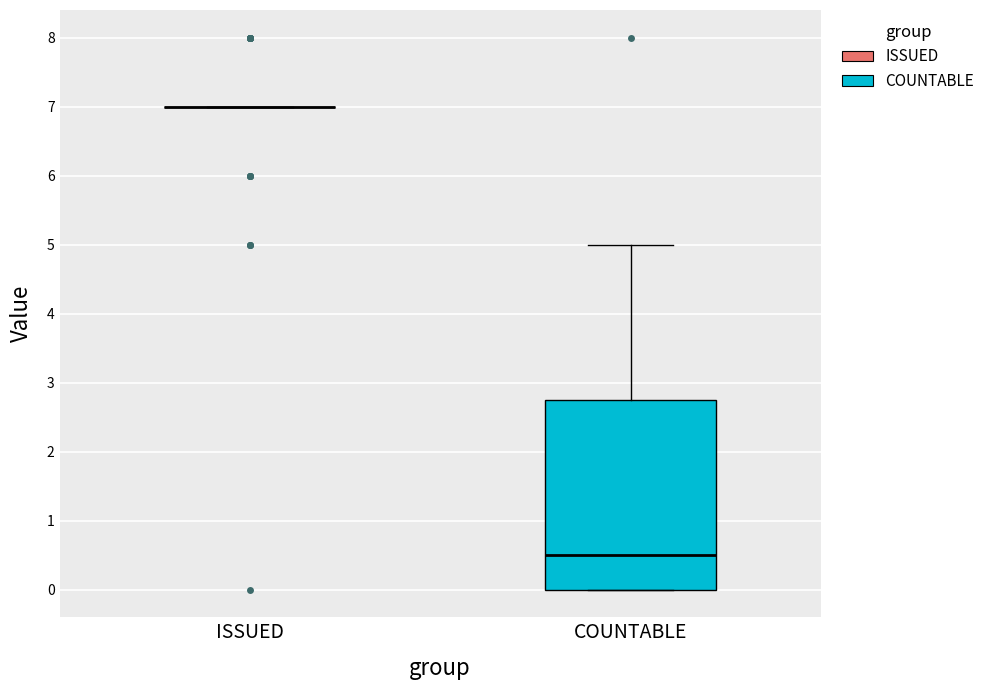

Reading left to right, read every box against the y-axis: the position of its median line, the range the box covers, and the ends of its whiskers. The values are not printed on the chart, so give them approximately, as read against the axis.

ISSUED: box collapsed to a line at 7.0, whiskers 7.0 to 7.0
COUNTABLE: median 0.5, box 0.0 to 2.8, whiskers 0.0 to 5.0